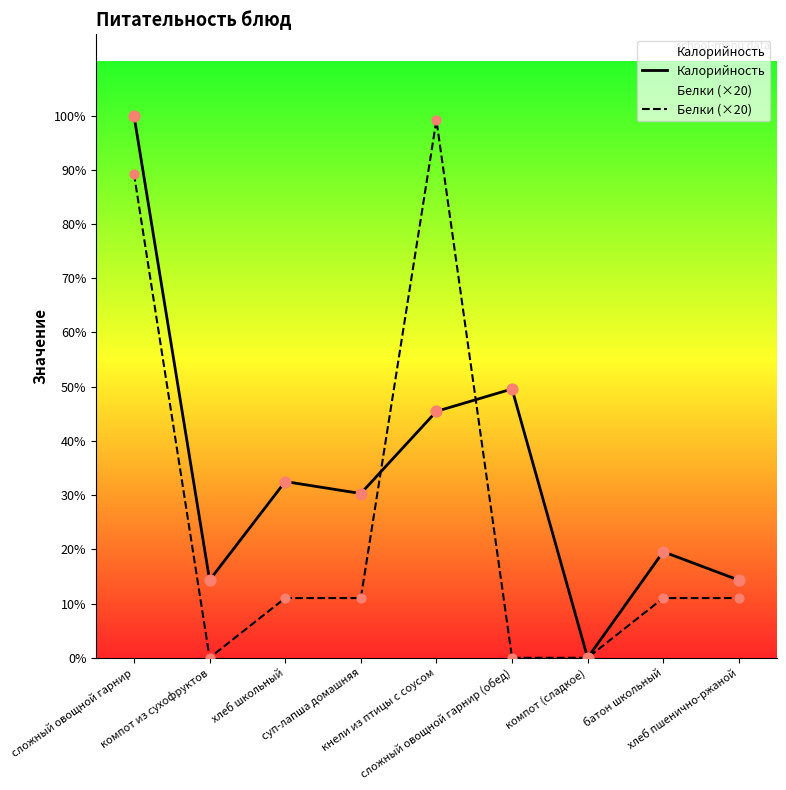

What are all the series names shown in the legend?

Калорийность, Белки (×20)